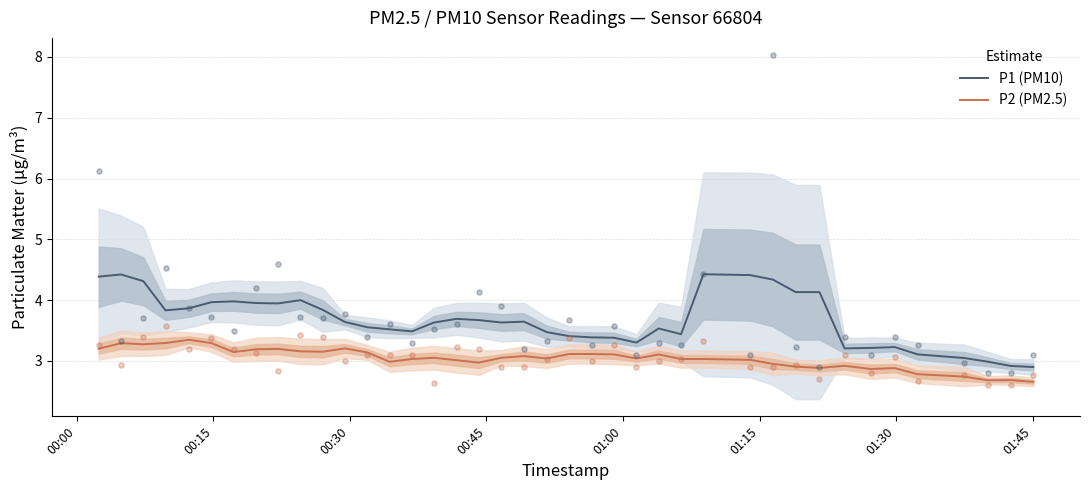

Which series has the largest total across all categories?

P1 (PM10)